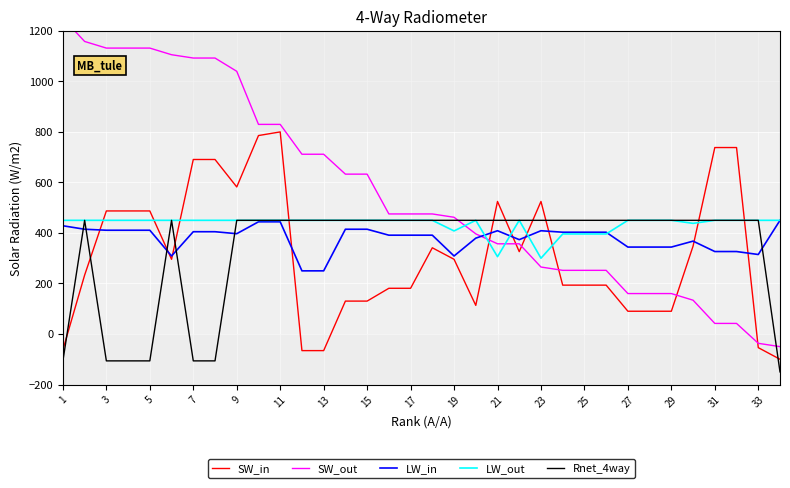

What are all the series names shown in the legend?

SW_in, SW_out, LW_in, LW_out, Rnet_4way